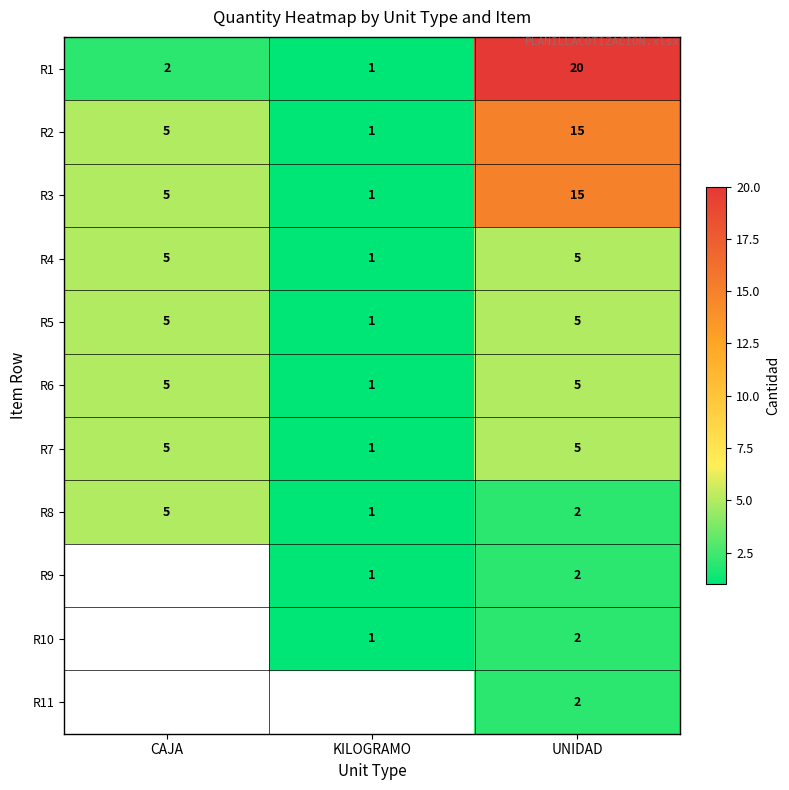

What is the difference between the R3 values at KILOGRAMO and CAJA?

4